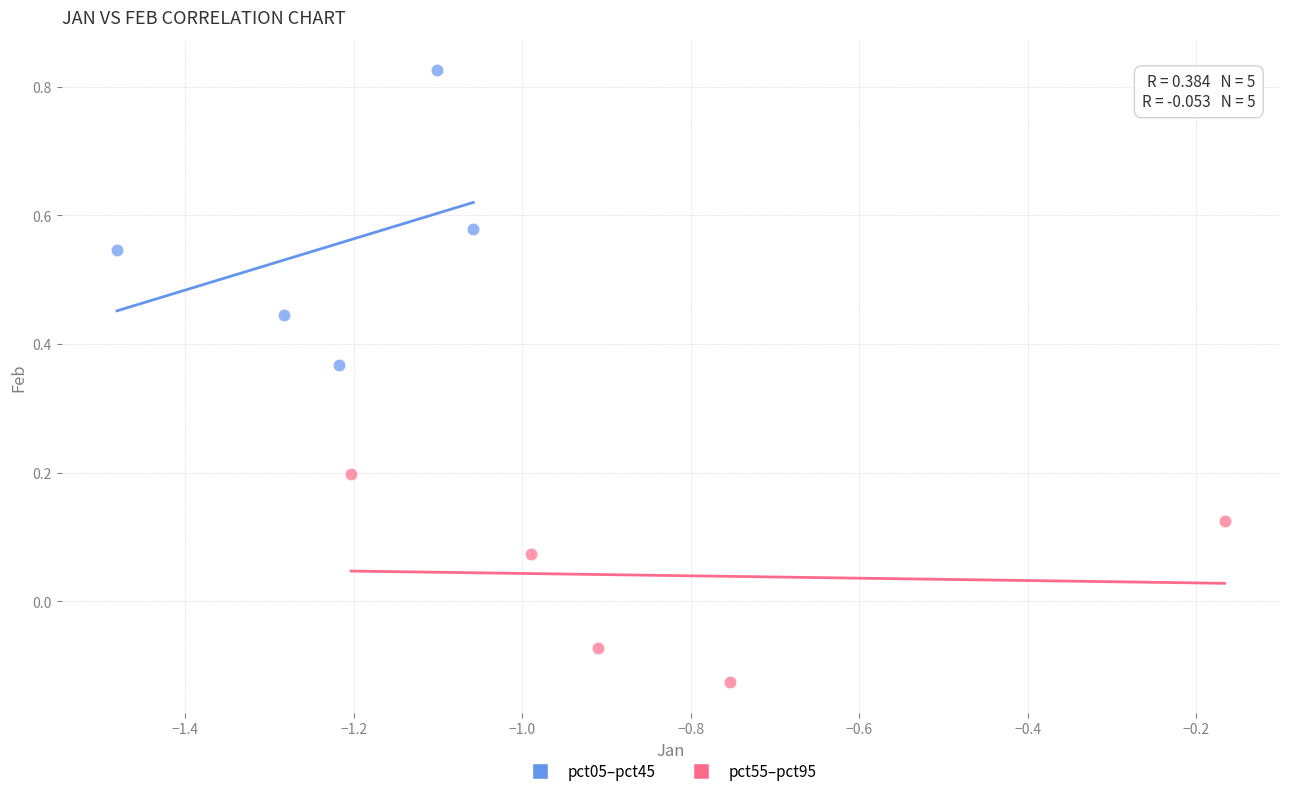

Which series has the widest spread of Y values?

pct05–pct45